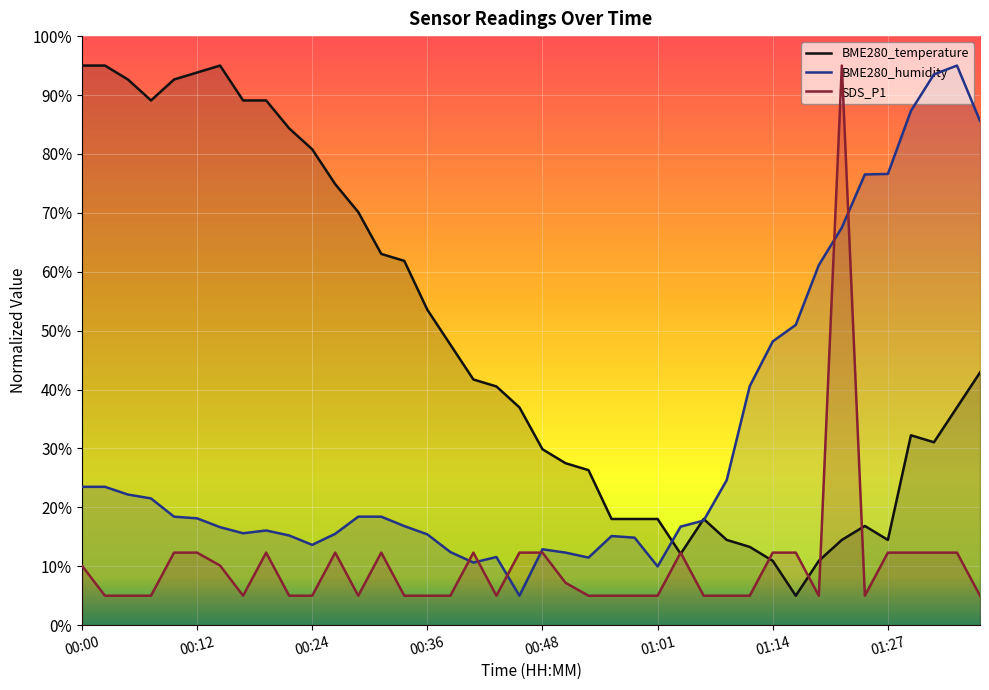

In BME280_temperature, how many points are lower than both neighbors (excluding endpoints)?

5